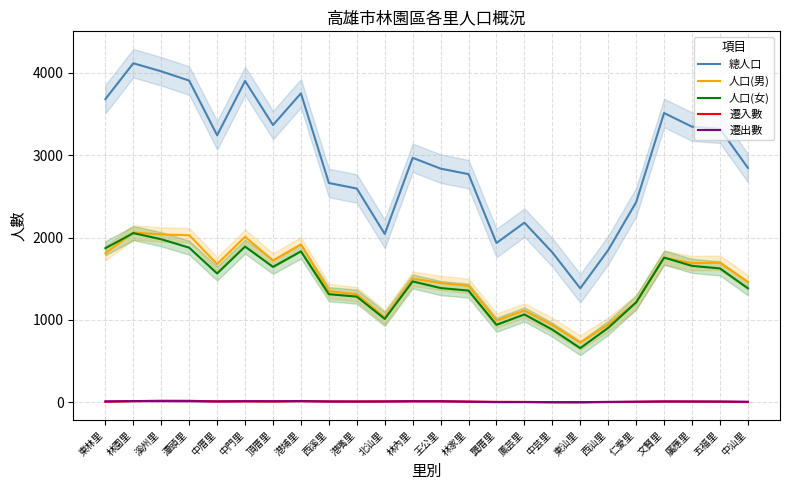

At which category is the sum across all series the highest?

林園里